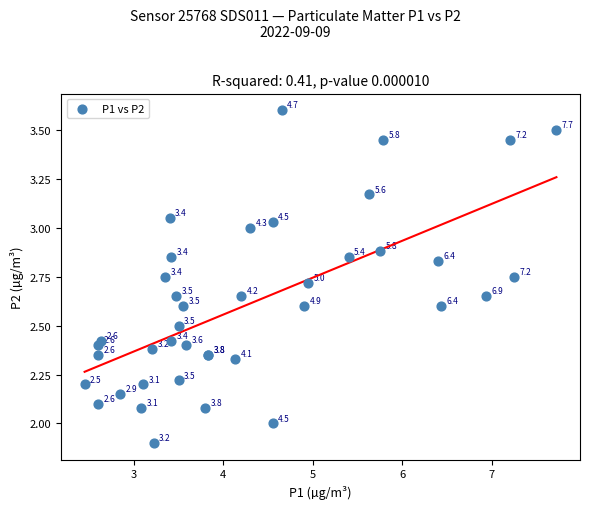

What Y value in the scatter plot is closest to 2?

2.0